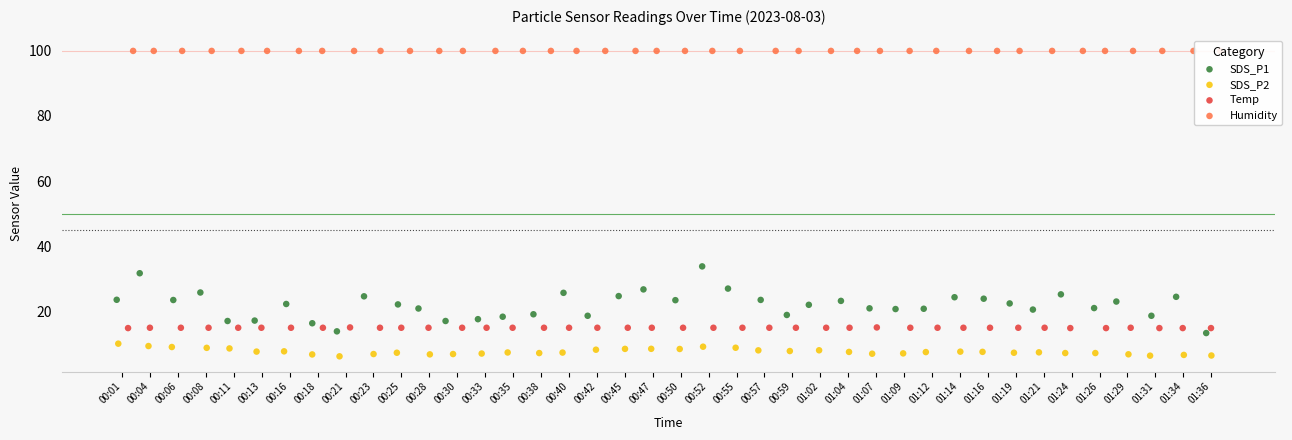

Is the value of Humidity at 01:02 greater than the value of Temp at 00:01?

Yes